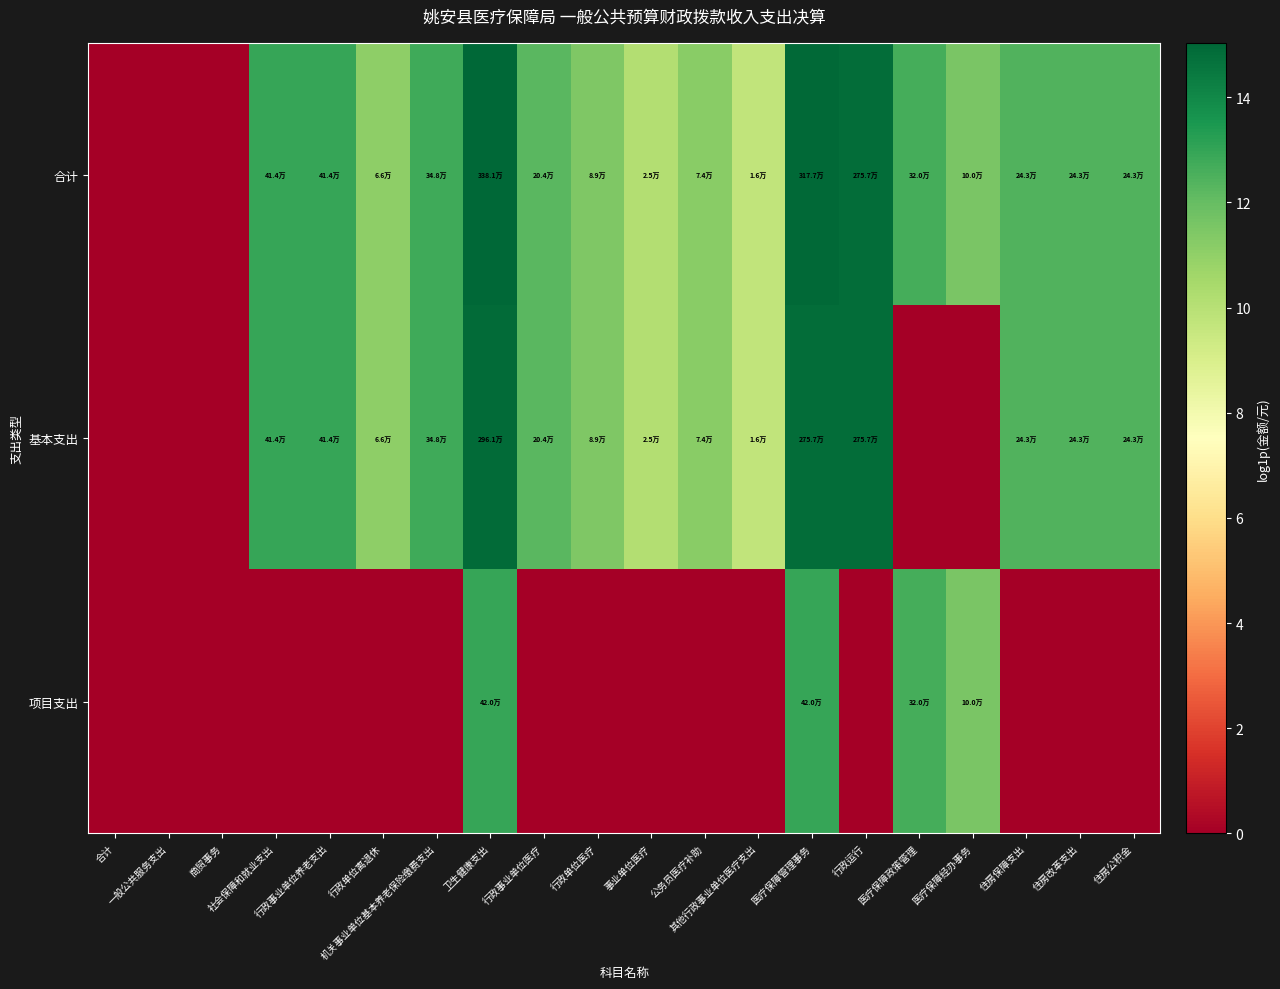

Which series has the largest total across all categories?

合计